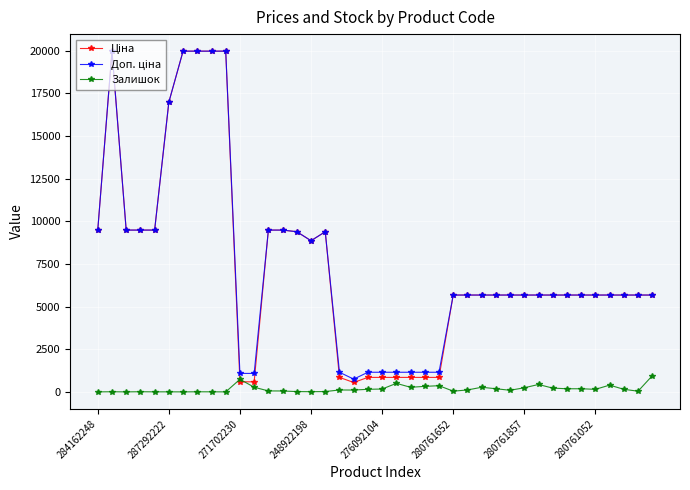

What is the greatest value displayed?

19964.2